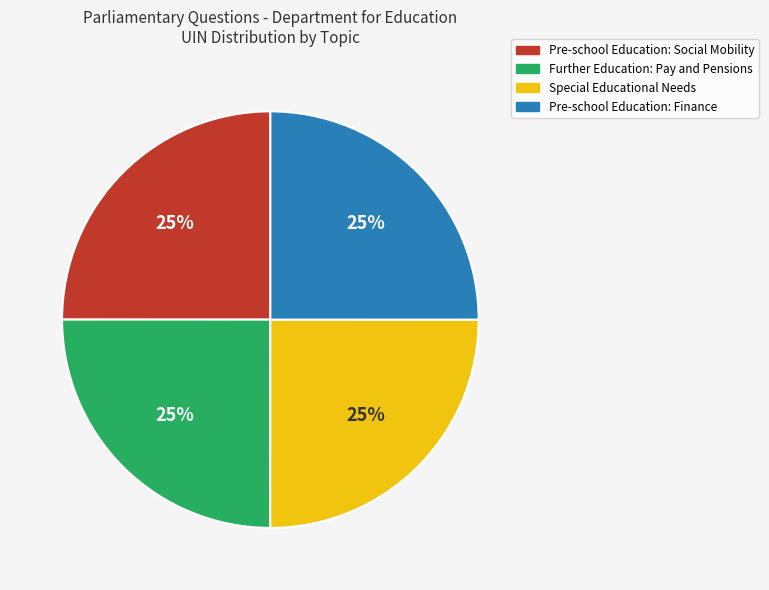

How many slices are in this pie chart?

4